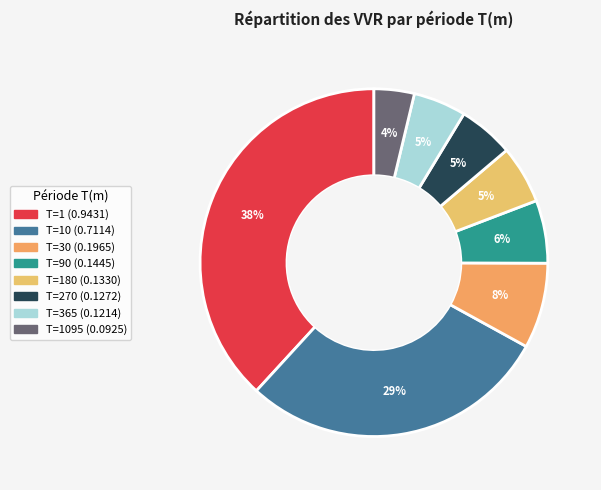

How many segments does this pie chart have?

8